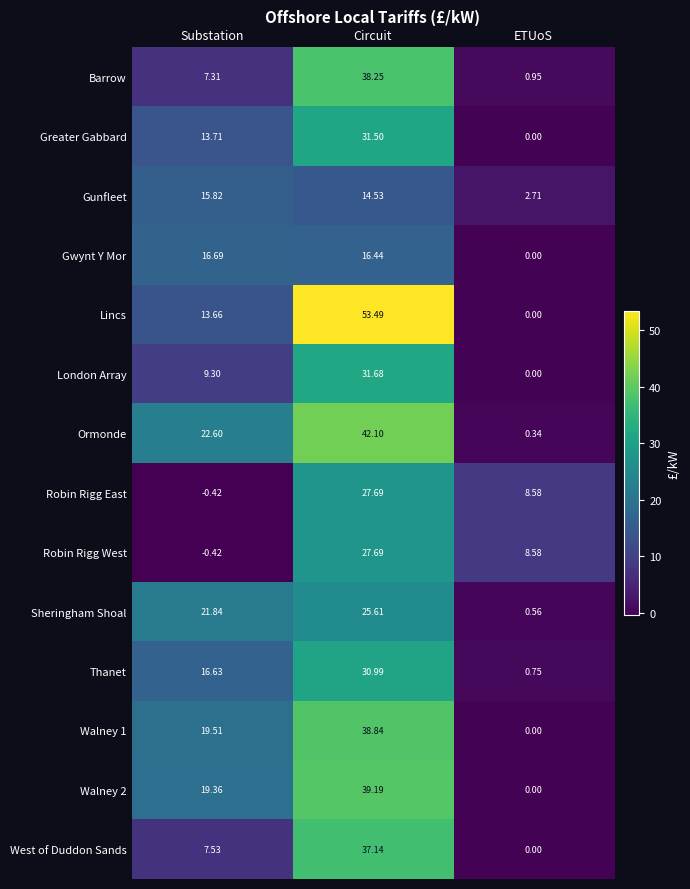

Count the number of categories in the chart.

3